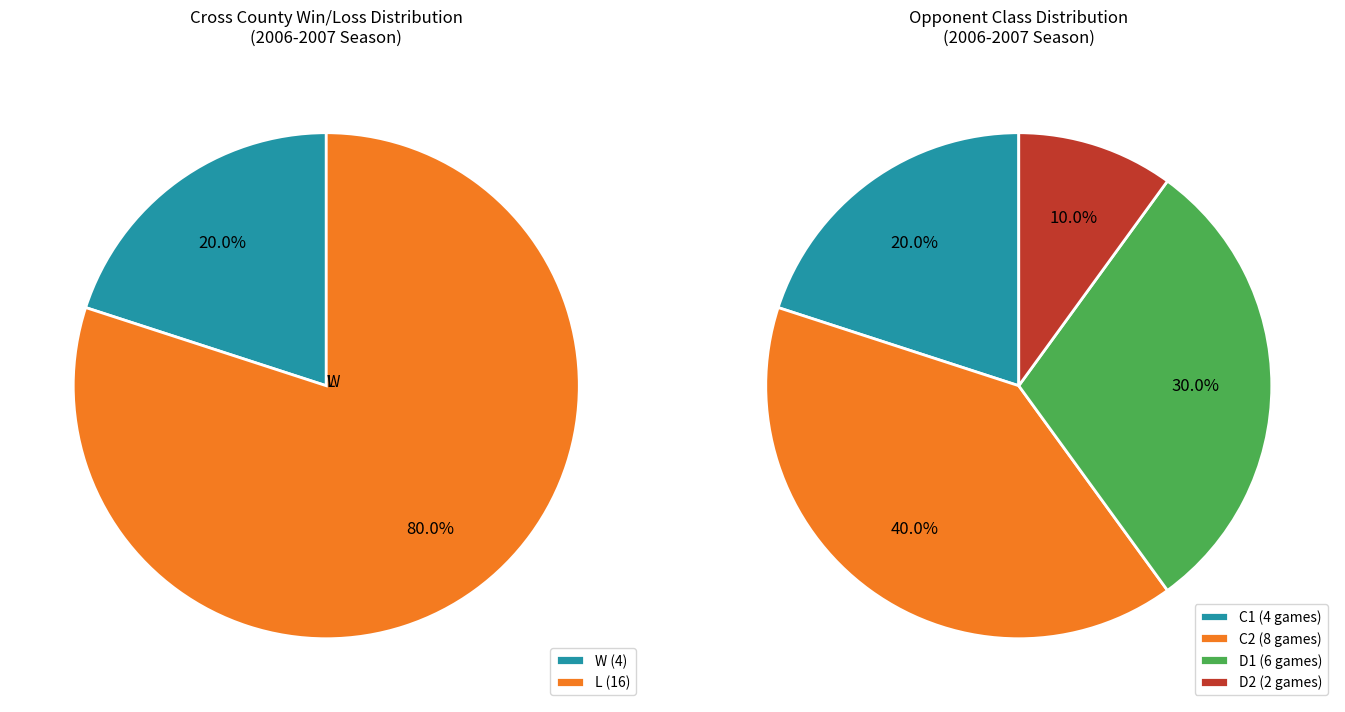

To the nearest percent, what is the difference between the largest and smallest slice percentages?

60%